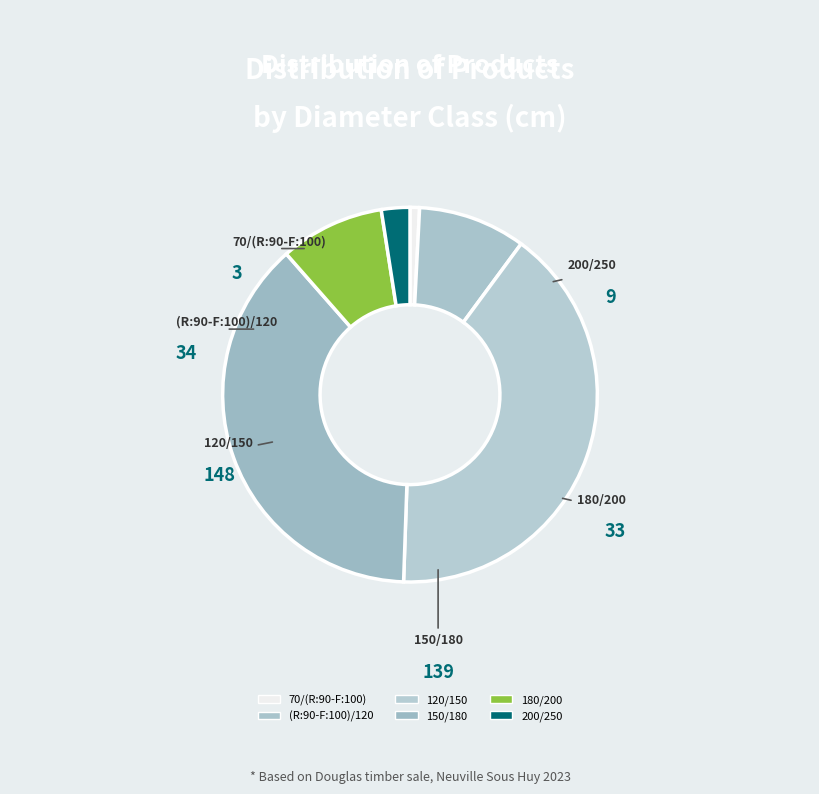

Which has a higher value, 150/180 or 70/(R:90-F:100)?

150/180